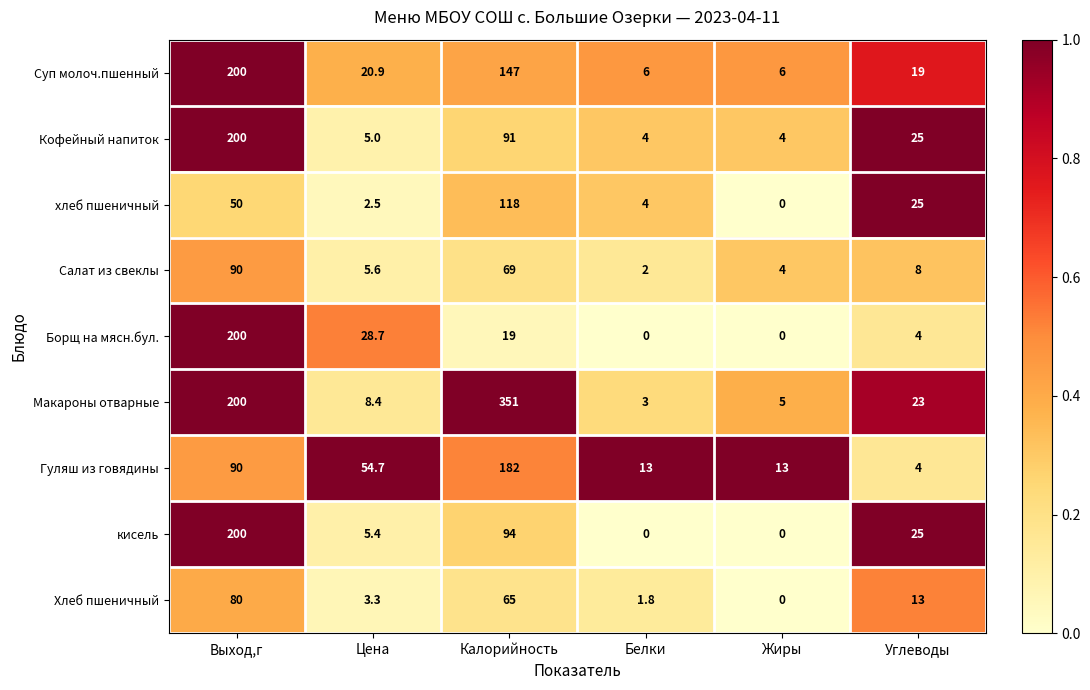

Where does the Макароны отварные series first go above 23?

Выход,г